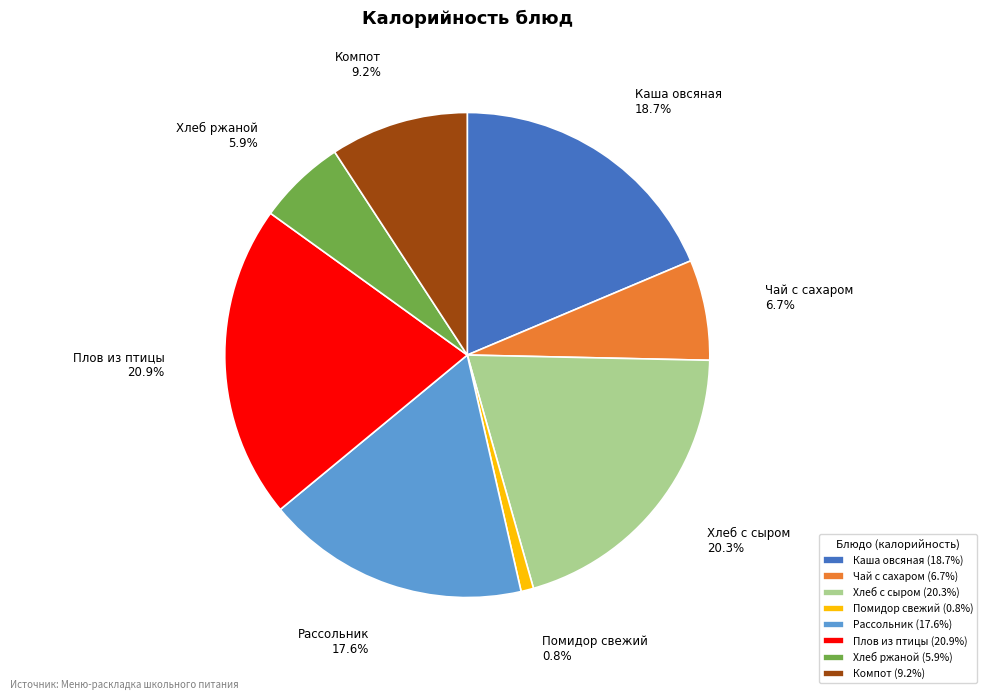

To the nearest percent, what portion does Чай с сахаром represent?

7%